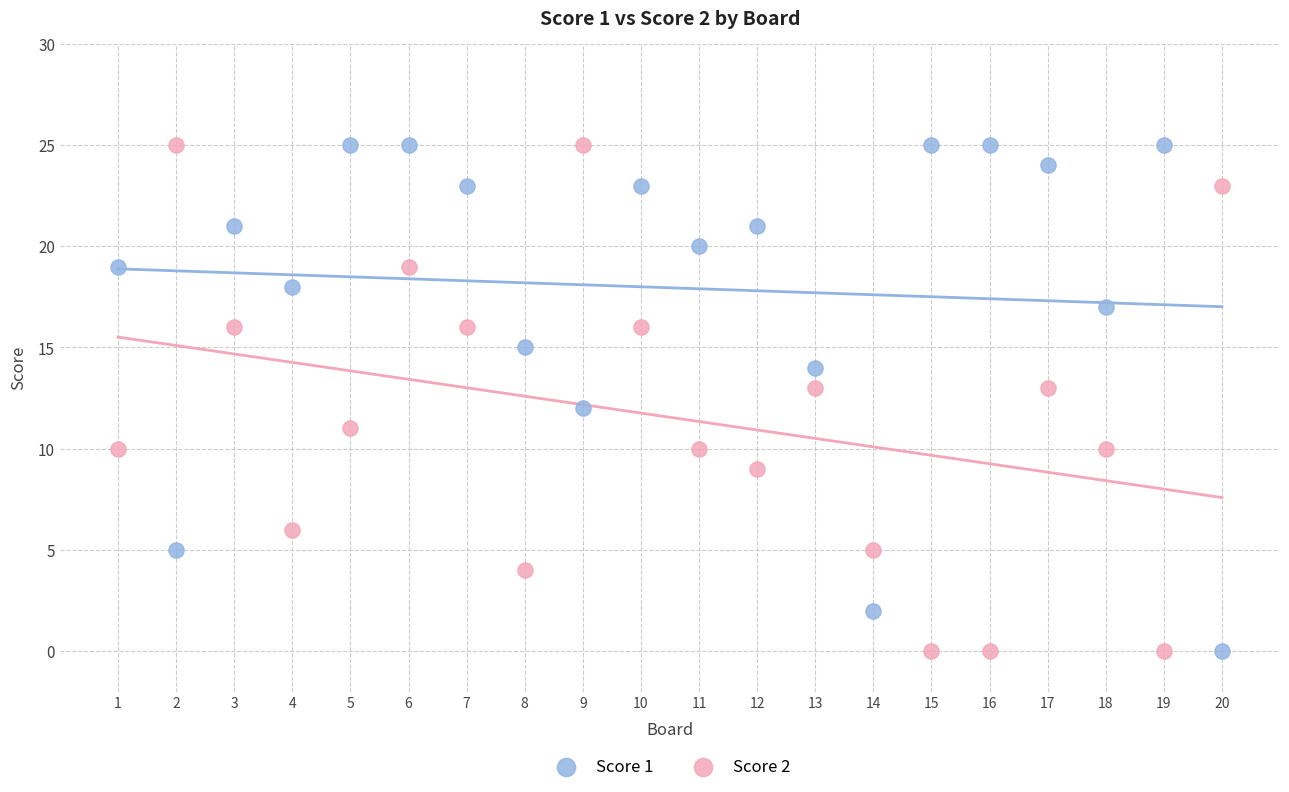

Across all data points, what is the range of X values (max minus min)?

19